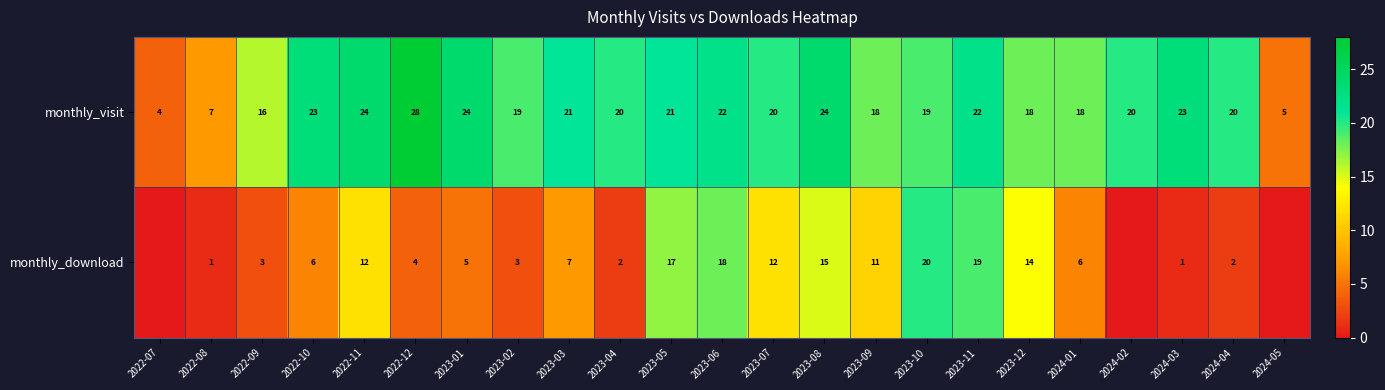

Read the monthly_visit value at 2023-01.

24